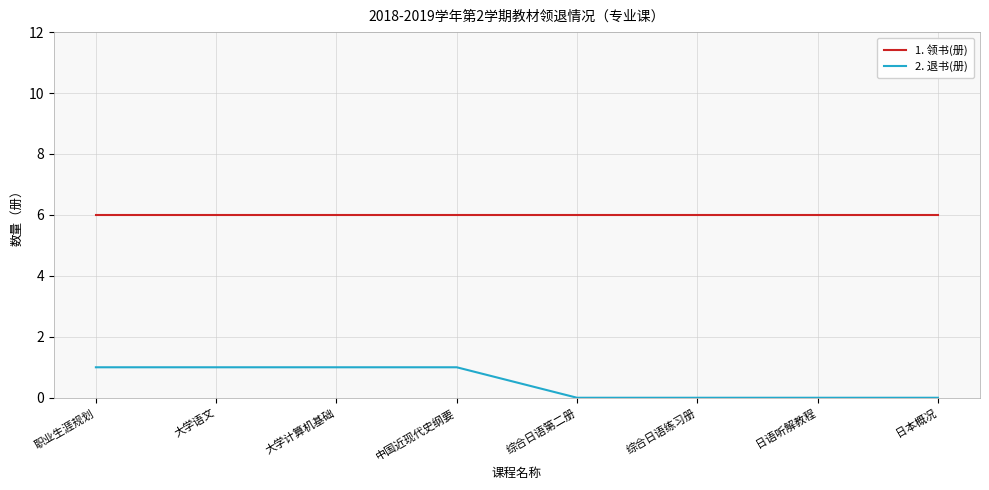

Is the value of 1. 领书(册) at 综合日语第二册 greater than the value of 2. 退书(册) at 大学语文?

Yes